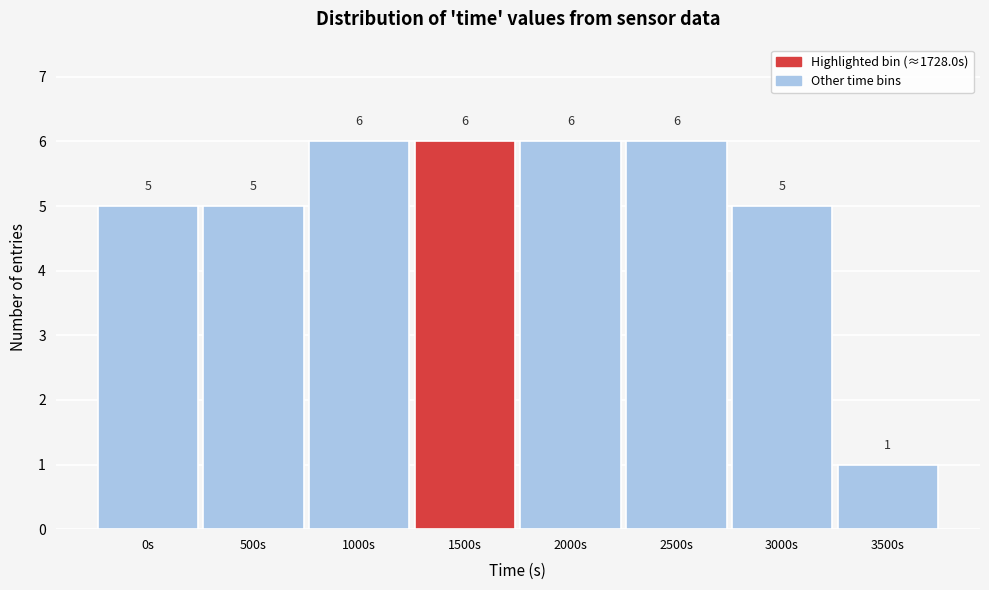

Reading left to right, extract all data points from this chart.

0s=5	500s=5	1000s=6	1500s=6	2000s=6	2500s=6	3000s=5	3500s=1